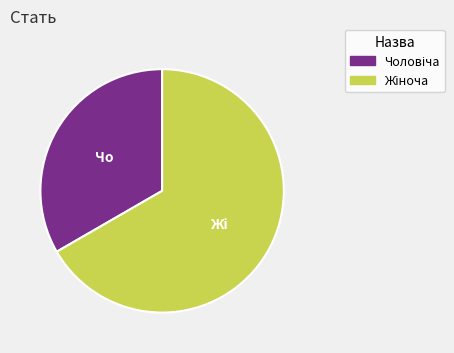

Is there a majority slice in this chart?

Yes